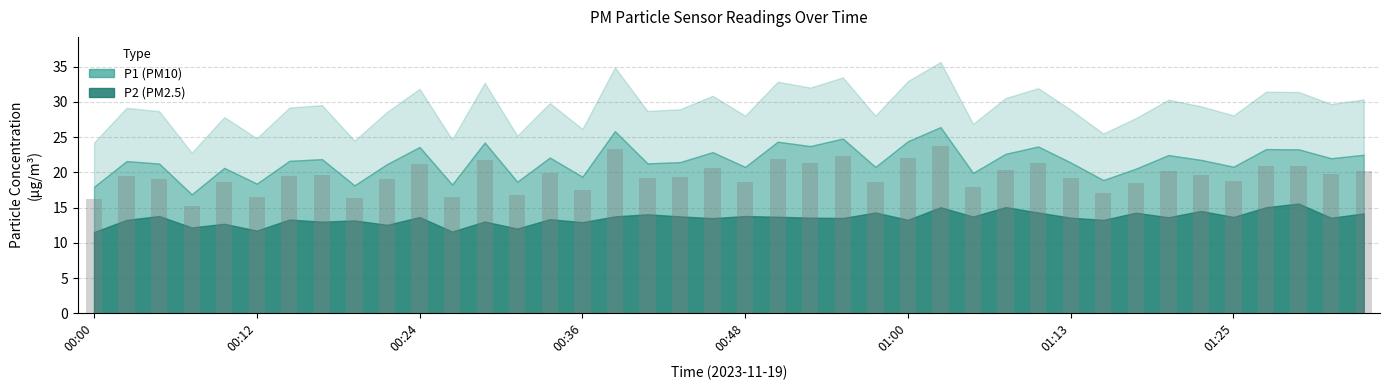

What is the greatest value displayed?

23.8